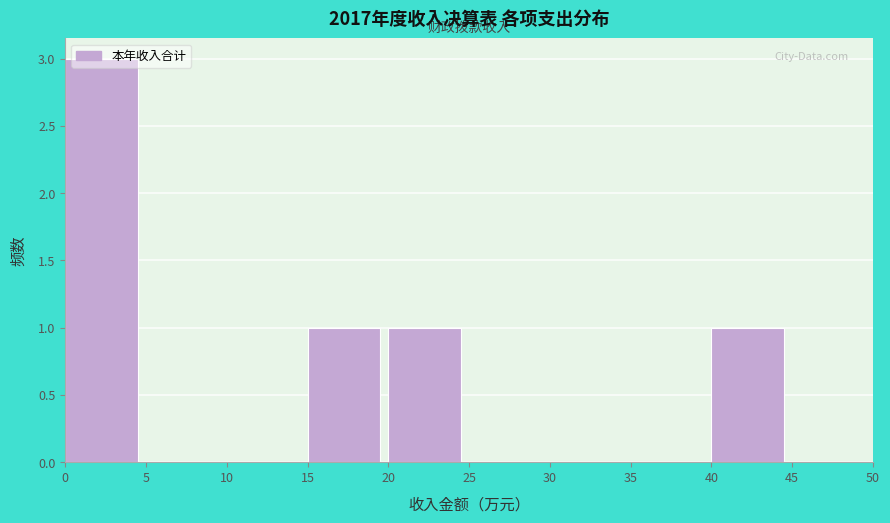

Reading left to right, transcribe this chart: for each bar, give the range it covers on the x-axis and its height. The values are not printed on the chart, so give them approximately, as read against the axis.

0 to 5: 3
5 to 10: 0
10 to 15: 0
15 to 20: 1
20 to 25: 1
25 to 30: 0
30 to 35: 0
35 to 40: 0
40 to 45: 1
45 to 50: 0